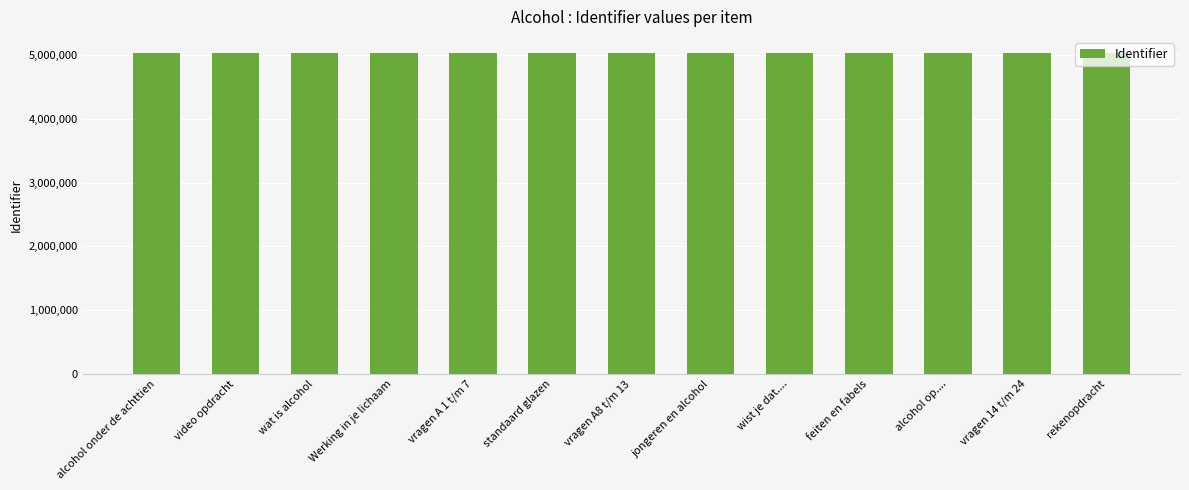

Is it true that the value at rekenopdracht is 2205706?

False